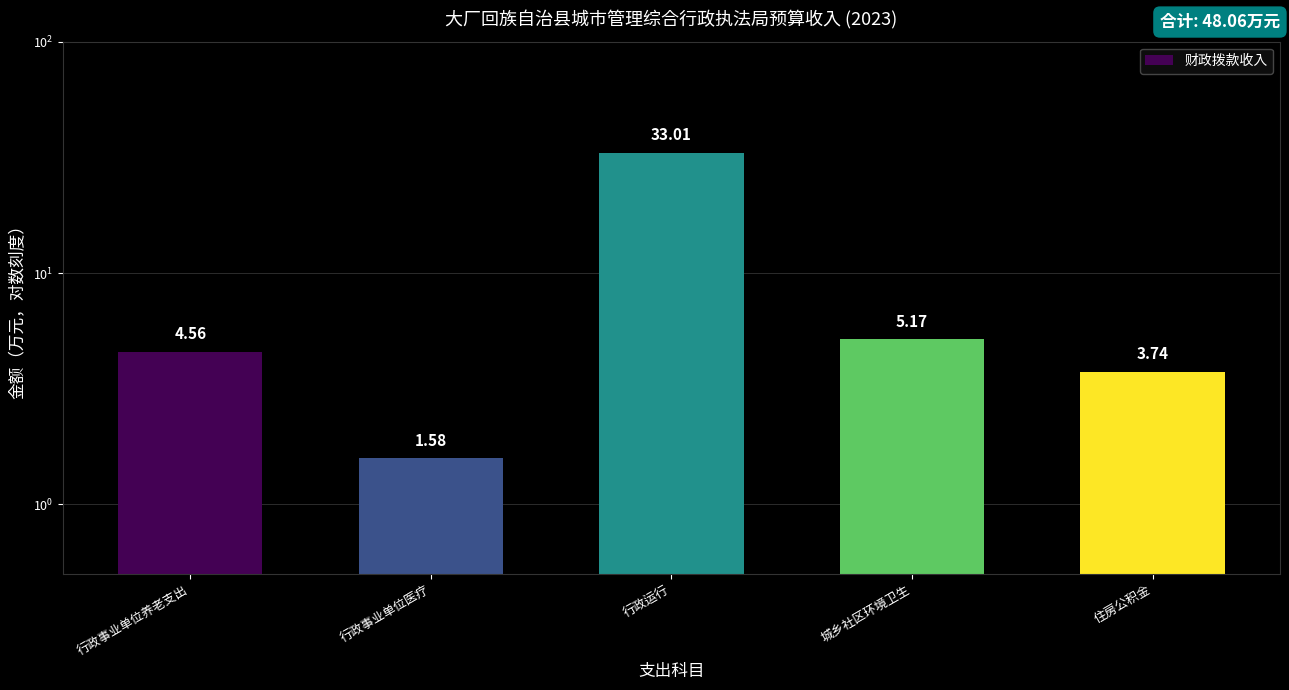

What is the difference between the maximum and minimum values?

31.4